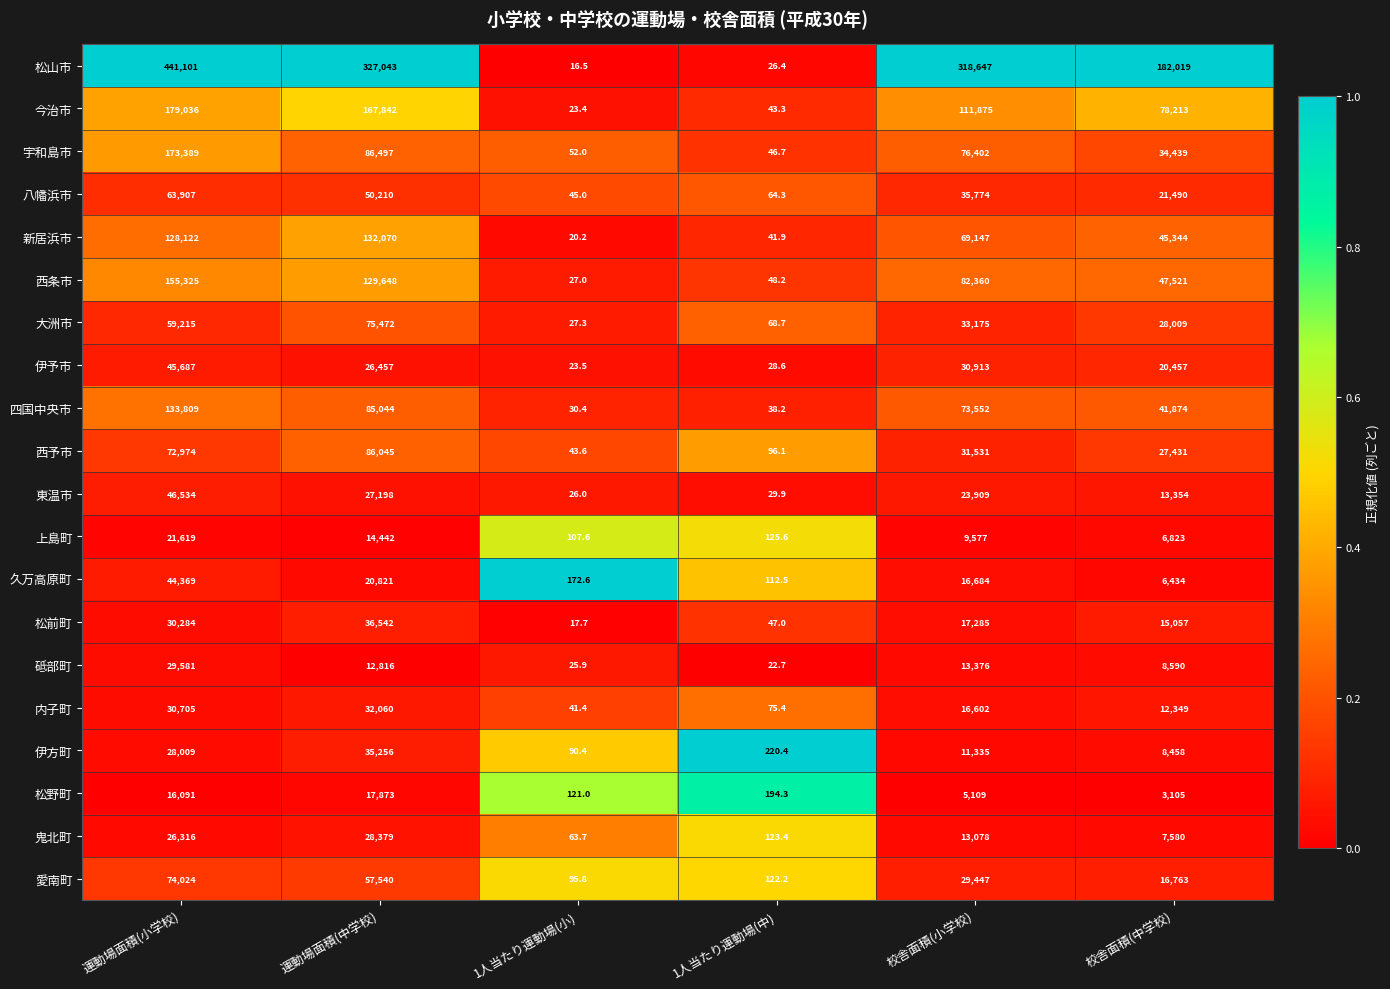

Which category has the lowest value across all series?

1人当たり運動場(小)